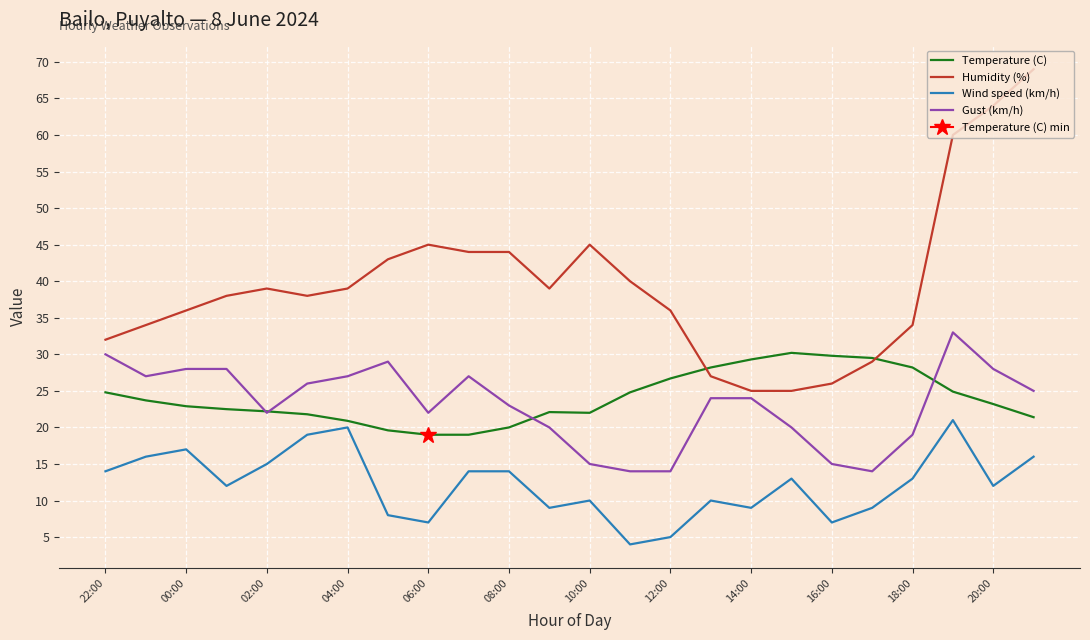

At which label is Gust (km/h) closest to 23?

08:00